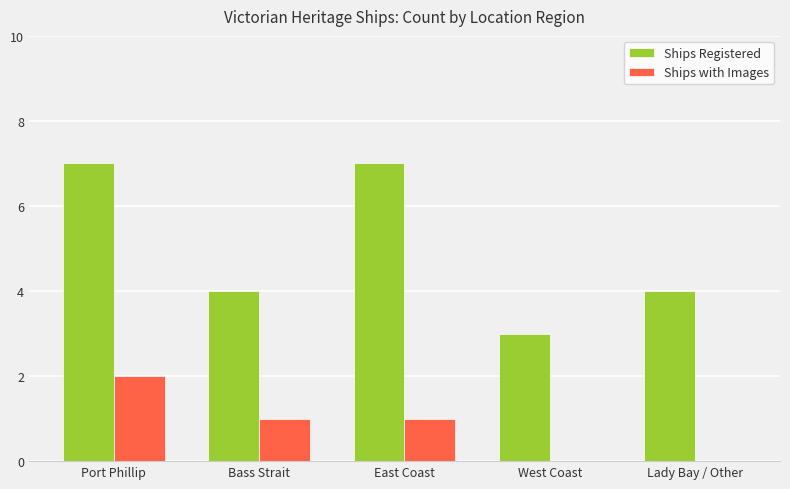

What is the maximum value shown in the chart?

7